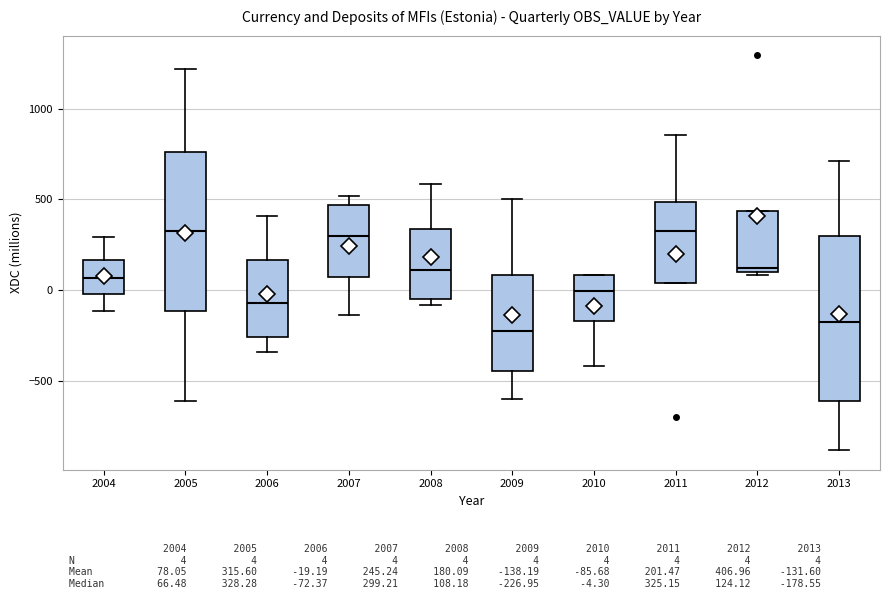

Reading left to right, transcribe this box plot: for each box, give where its median line is, the range the box spans, and where its two whiskers end, as read against the y-axis. The values are not printed on the chart, so give them approximately, as read against the axis.

2004: median 50, box 0 to 150, whiskers -100 to 300
2005: median 350, box -100 to 750, whiskers -600 to 1200
2006: median -50, box -250 to 150, whiskers -350 to 400
2007: median 300, box 50 to 450, whiskers -150 to 500
2008: median 100, box -50 to 350, whiskers -100 to 600
2009: median -250, box -450 to 100, whiskers -600 to 500
2010: median 0, box -150 to 100, whiskers -400 to 100
2011: median 350, box 50 to 500, whiskers 50 to 850
2012: median 100 (just above the box's lower edge), box 100 to 450, whiskers 100 to 450
2013: median -200, box -600 to 300, whiskers -900 to 700